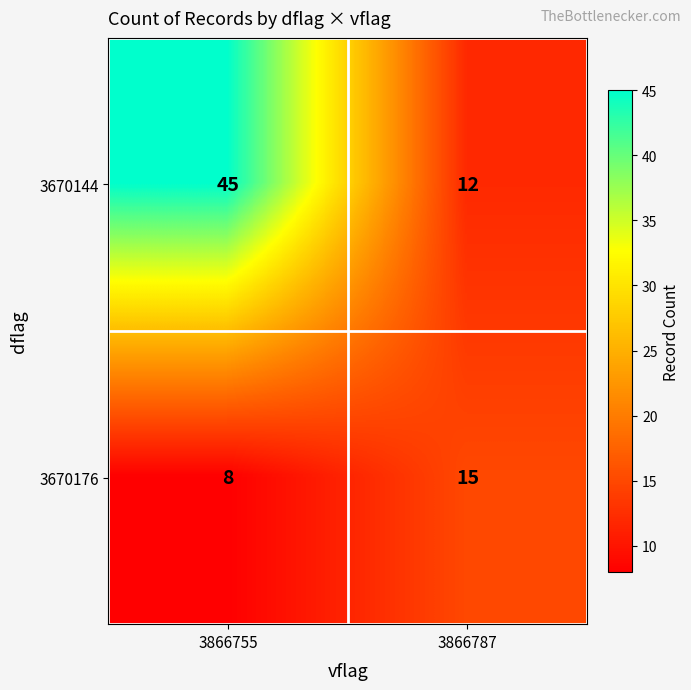

What is the total value across all series at 3866755?

53